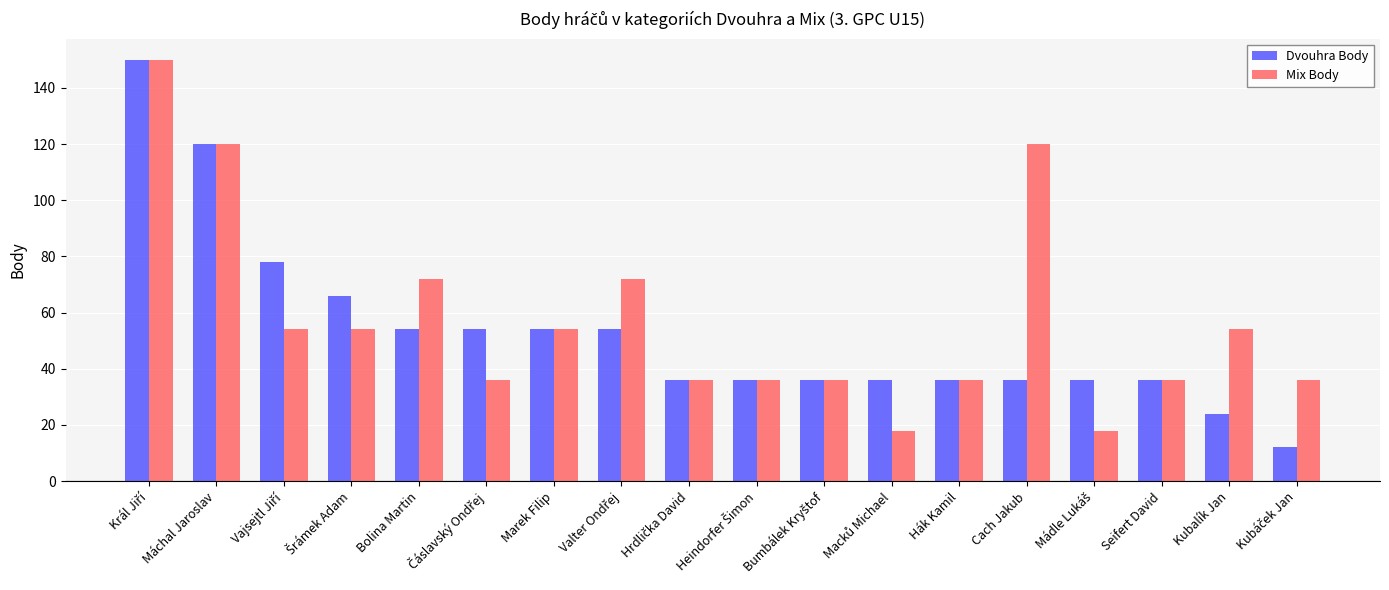

What is the label of the 5th bar from the left?

Bolina Martin